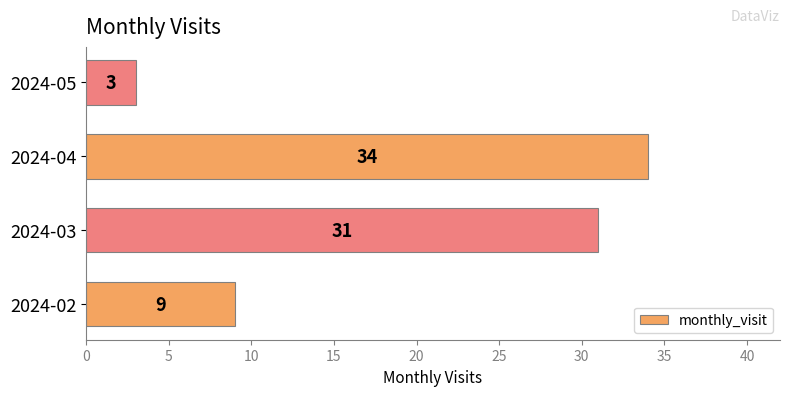

Between 2024-02 and 2024-03, which is larger?

2024-03